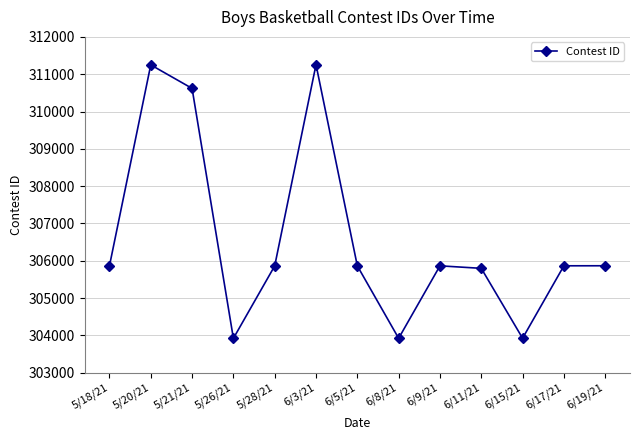

Where is the first local maximum?

5/20/21